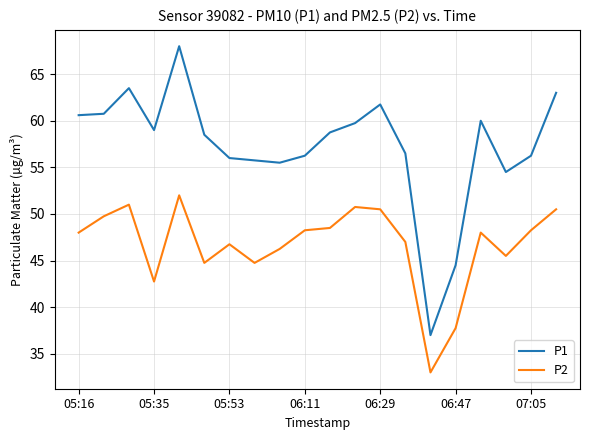

Which series has the largest total across all categories?

P1